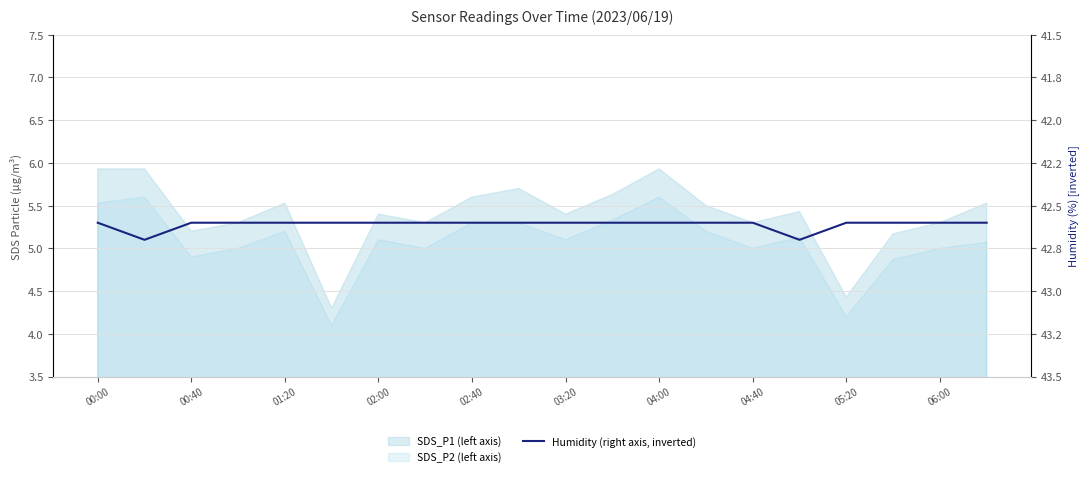

What is the average value?

42.6